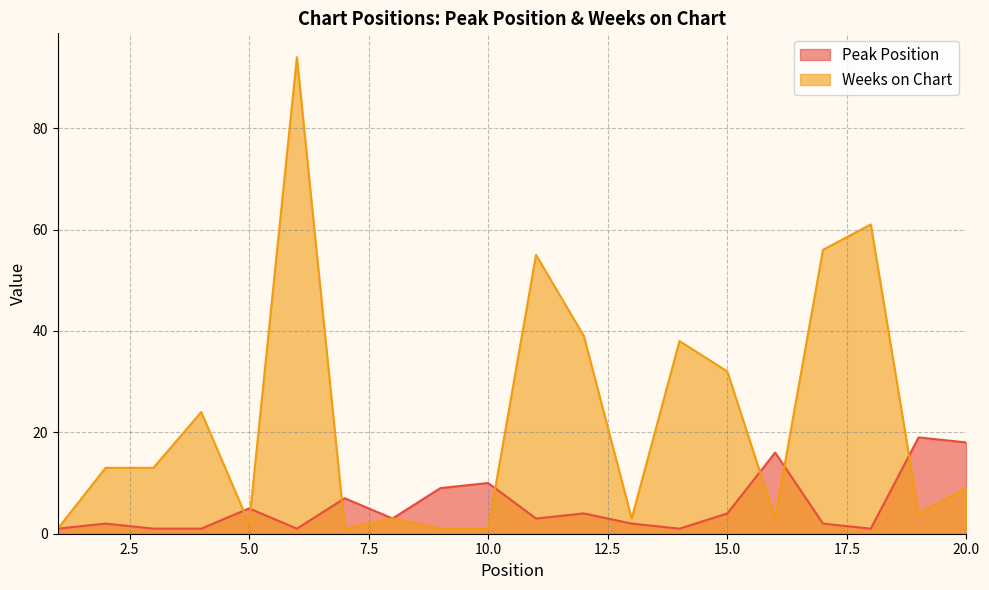

What is the difference between the second highest and minimum values in the Weeks on Chart series?

60